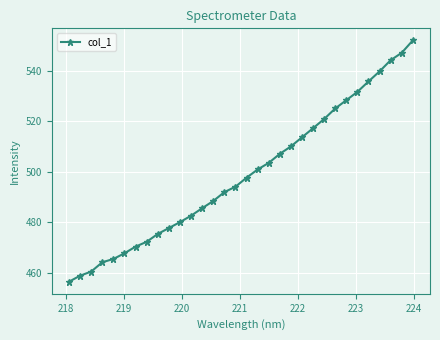

What is the difference between the maximum and second lowest values?

93.3